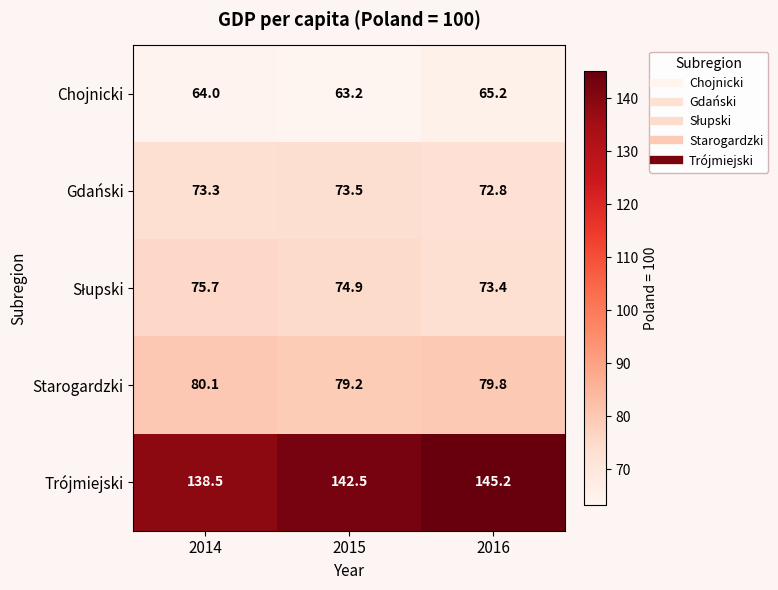

Which category has the lowest value in the Trójmiejski series?

2014